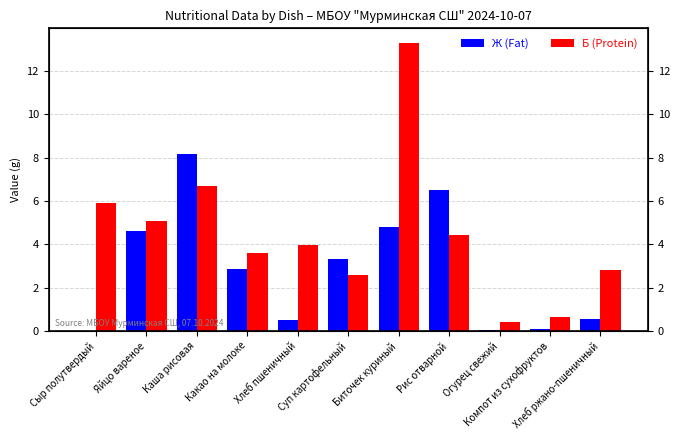

What is the total value across all series at Компот из сухофруктов?

0.7